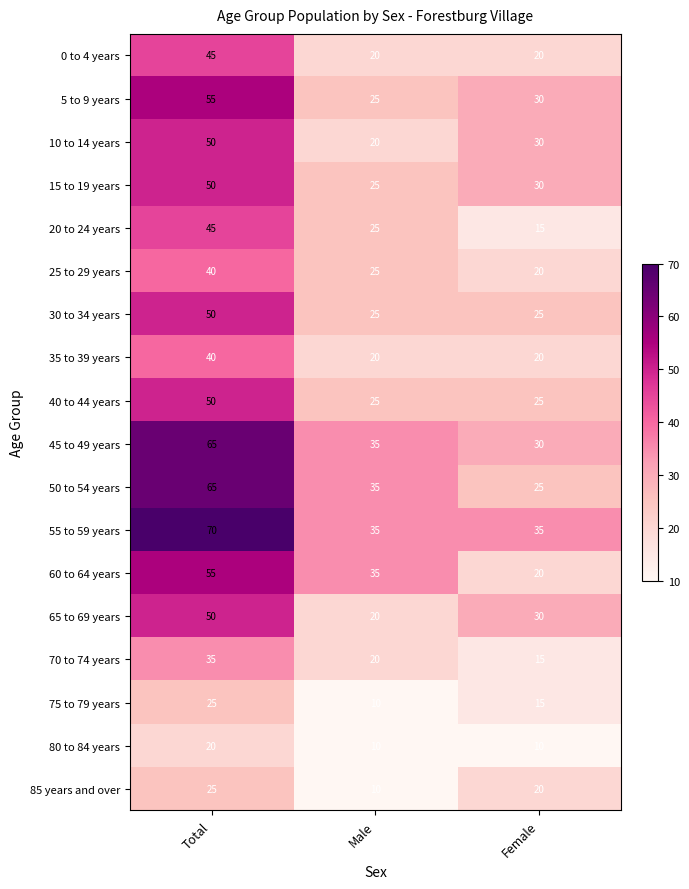

The 75 to 79 years series shows 25 at Total. True or false?

True